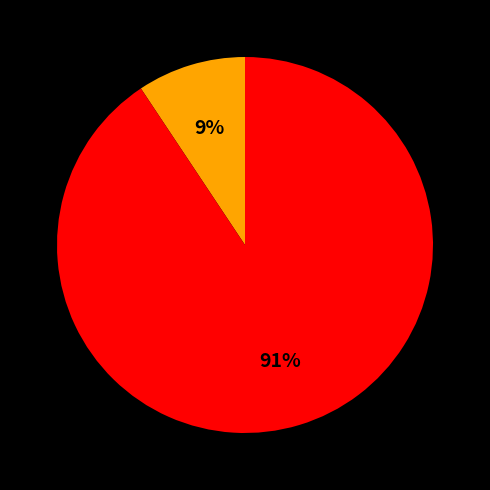

To the nearest percent, what is the average slice percentage?

50%